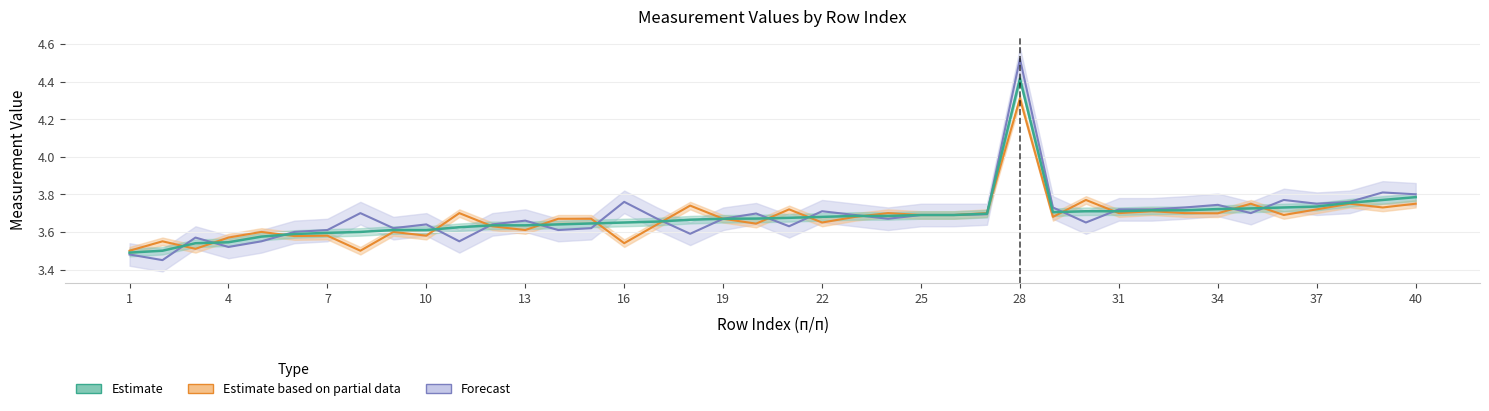

How many lines are shown in the chart?

3